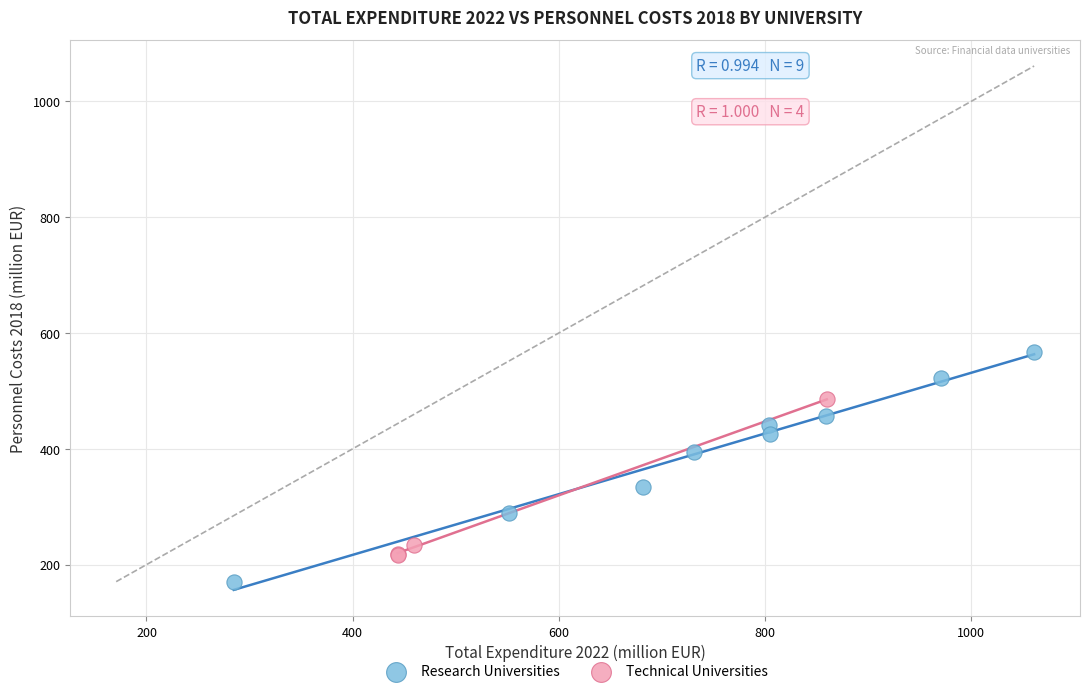

What are all the series names shown in the legend?

Research Universities, Technical Universities